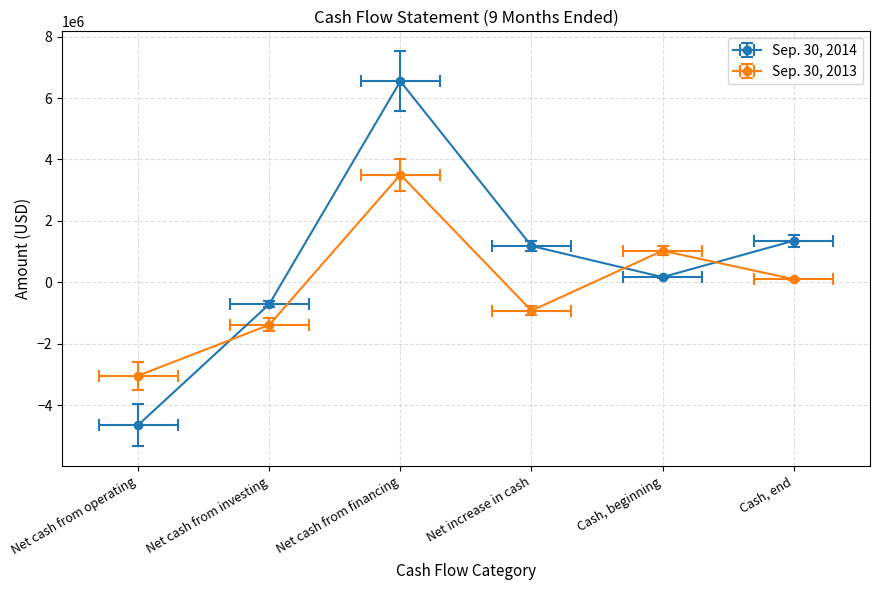

Between which two adjacent categories do Sep. 30, 2014 and Sep. 30, 2013 first intersect?

Net cash from operating and Net cash from investing